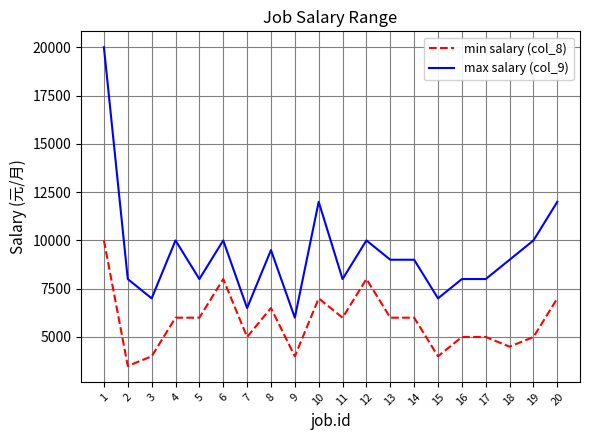

Is it true that max salary (col_9) equals 10000 at 4?

True